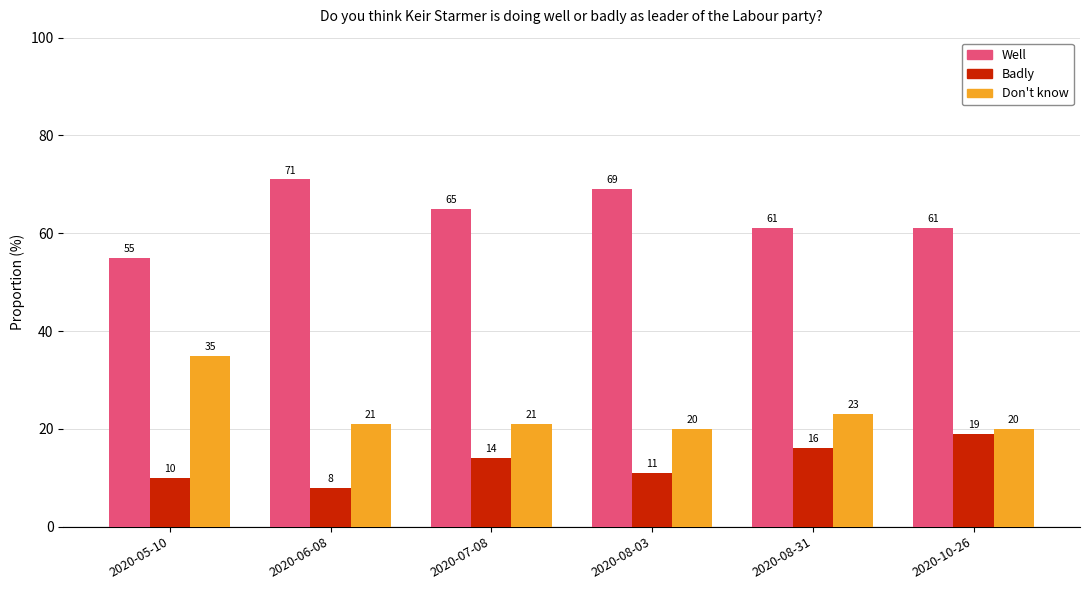

How many bars are there in each group?

3